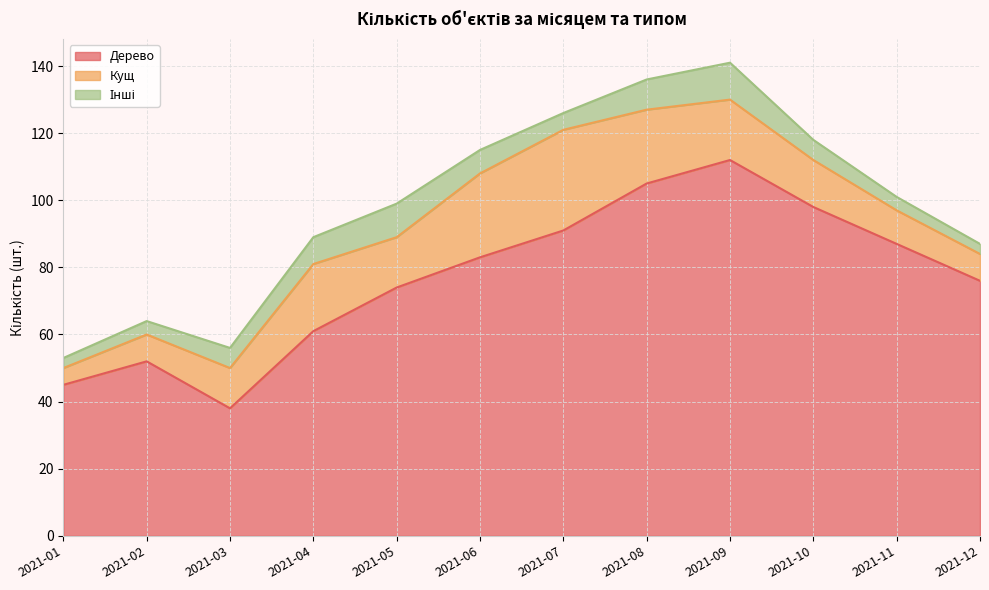

At how many categories does at least one series exceed 108?

1